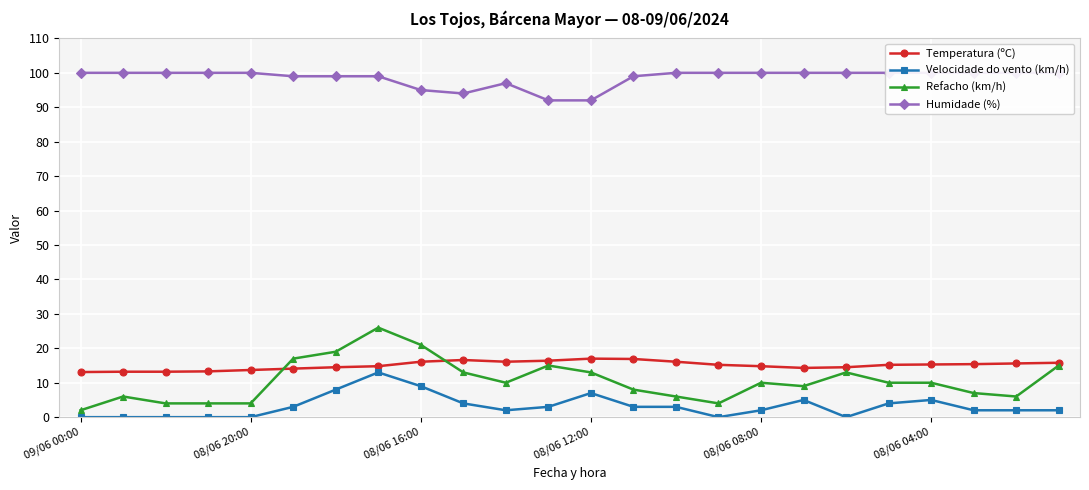

What is the difference between the maximum and minimum values in the Temperatura (ºC) series?

3.9